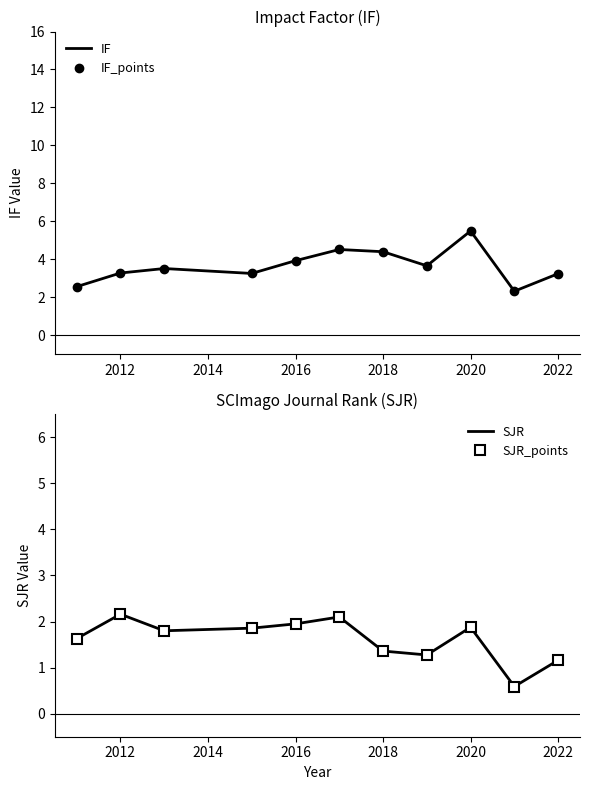

Read the IF_points value at 2022.

3.2